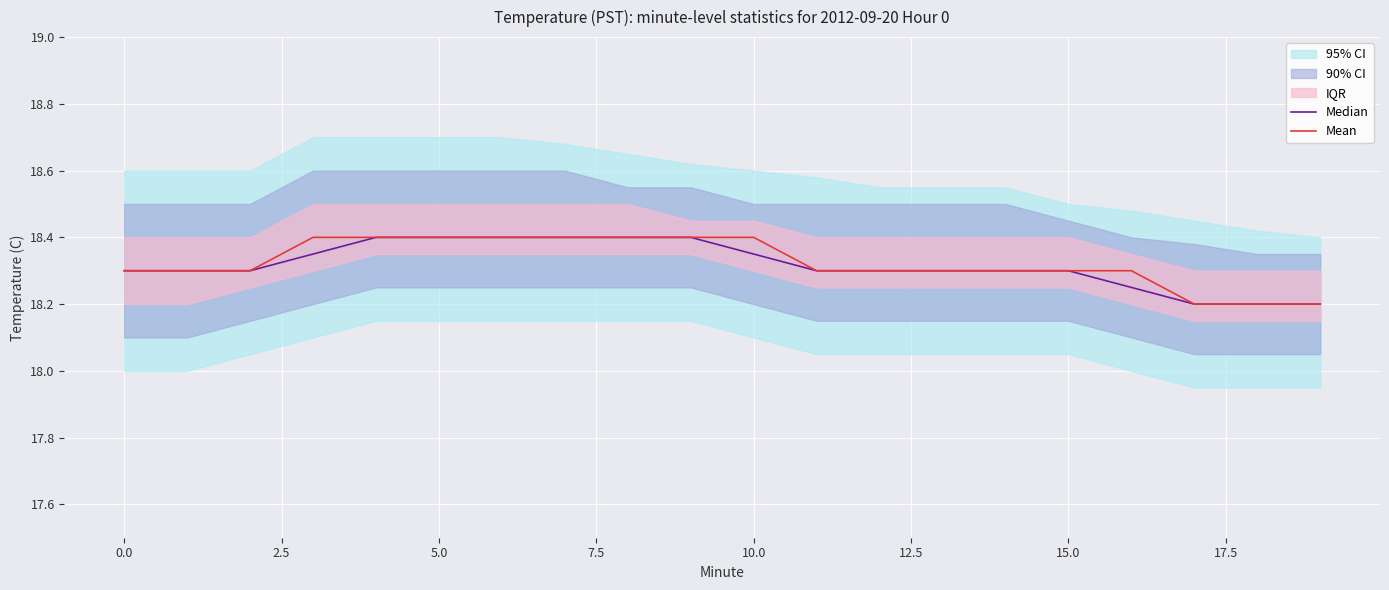

What position from the left is 10?

11